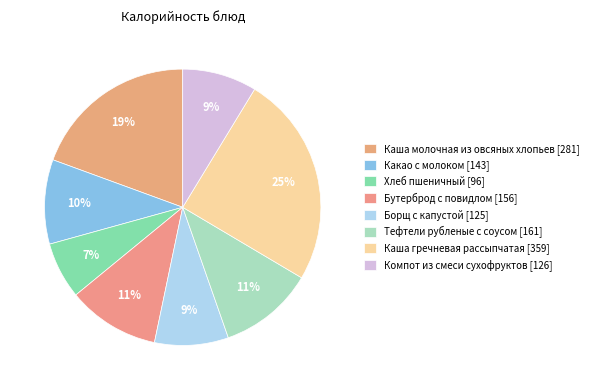

Is there any slice that represents more than half of the pie?

No